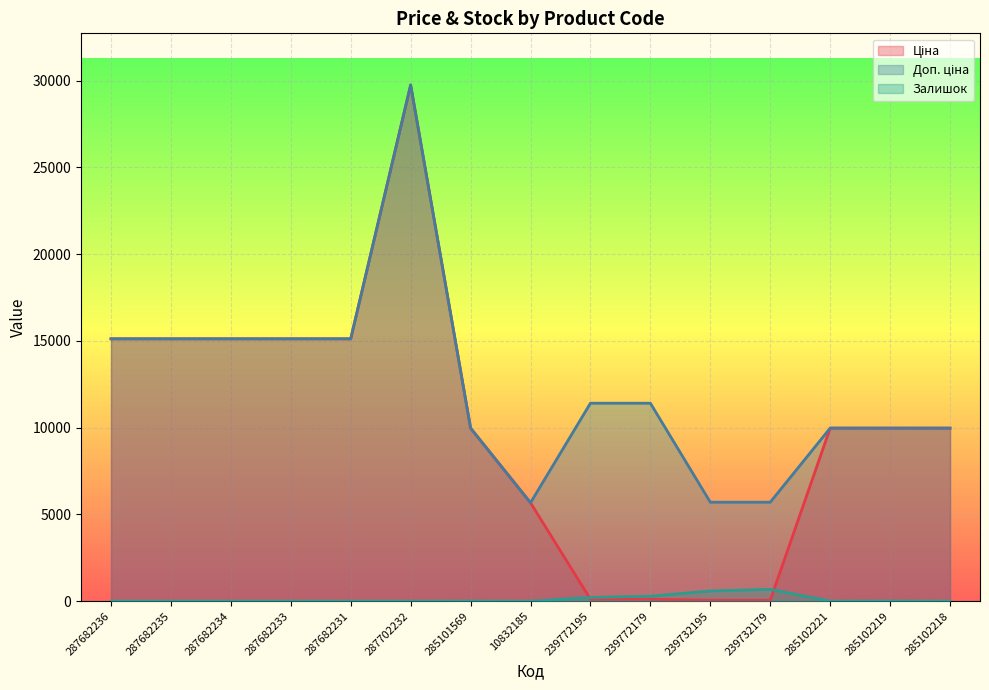

In Залишок, how many points are higher than both neighbors (excluding endpoints)?

3